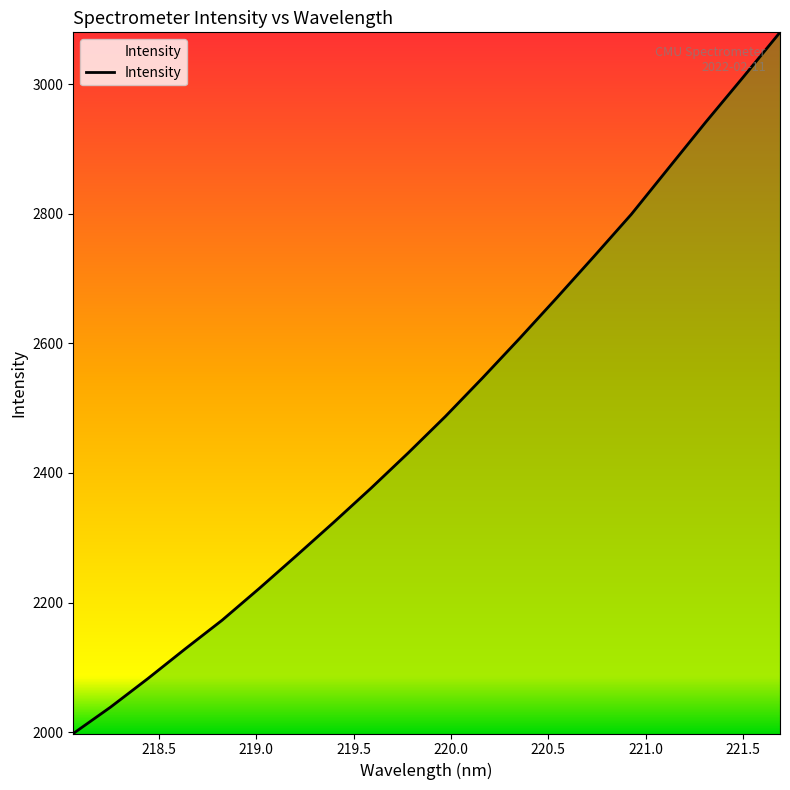

What is the maximum value shown in the chart?

3079.8